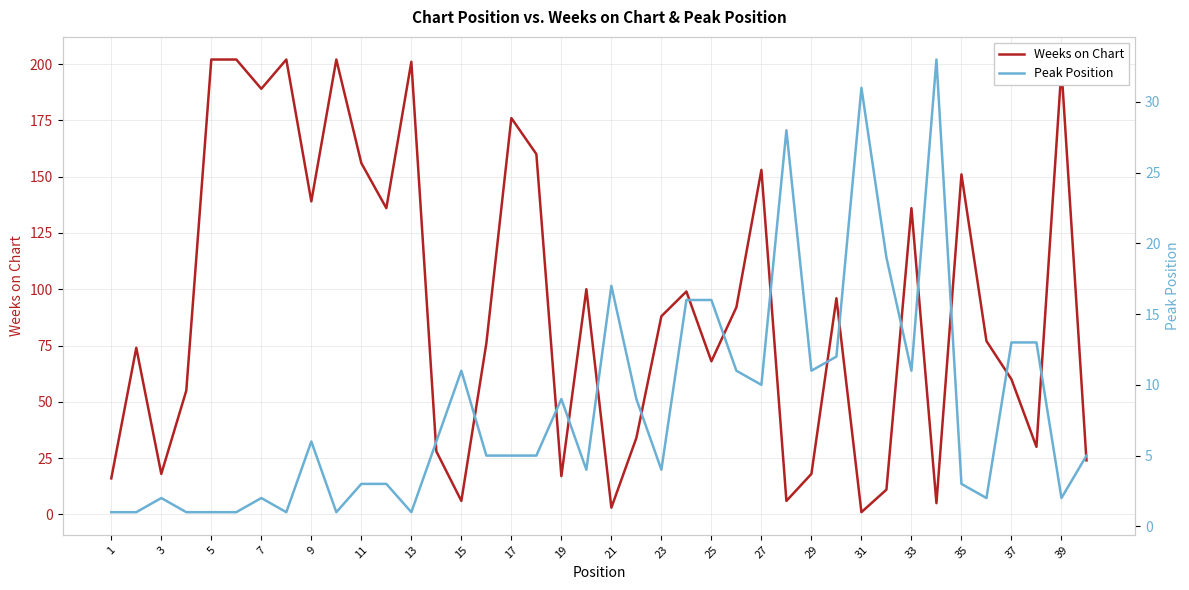

Reading left to right, extract all data points from this chart.

Weeks on Chart: 16	74	18	55	202	202	189	202	139	202	156	136	201	28	6	76	176	160	17	100	3	34	88	99	68	92	153	6	18	96	1	11	136	5	151	77	60	30	198	24
Peak Position: 1	1	2	1	1	1	2	1	6	1	3	3	1	6	11	5	5	5	9	4	17	9	4	16	16	11	10	28	11	12	31	19	11	33	3	2	13	13	2	5